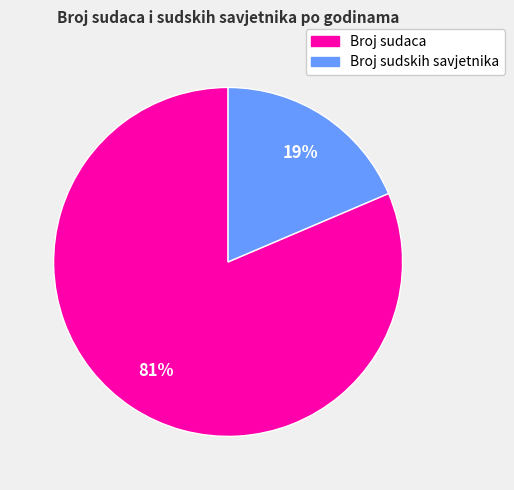

To the nearest percent, what portion does Broj sudaca represent?

81%